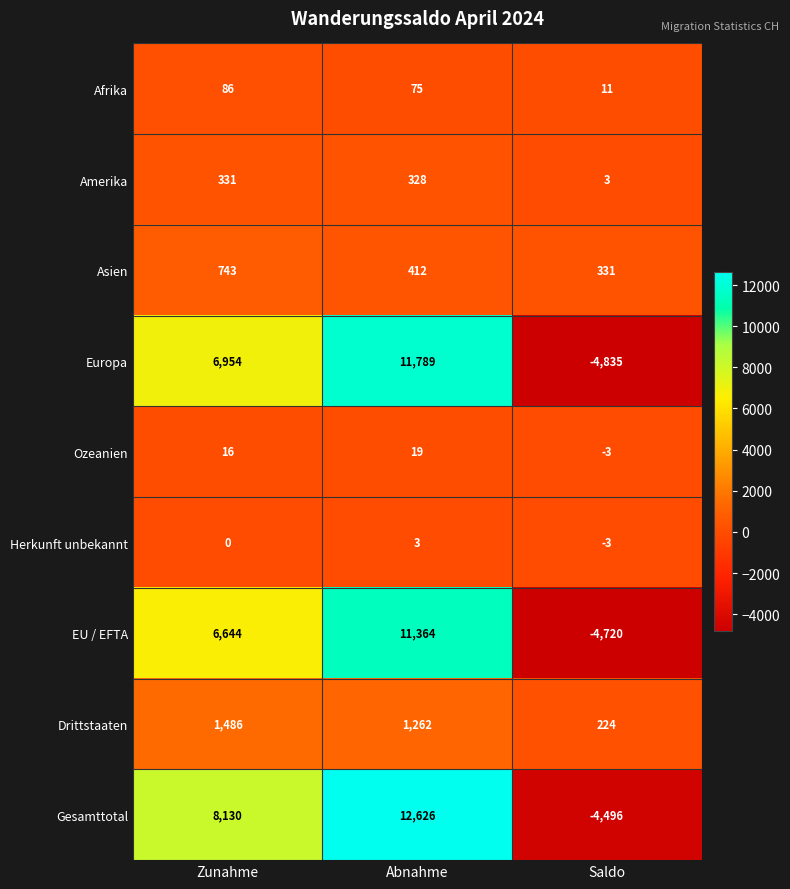

The value of Ozeanien at Saldo is -4. True or false?

False